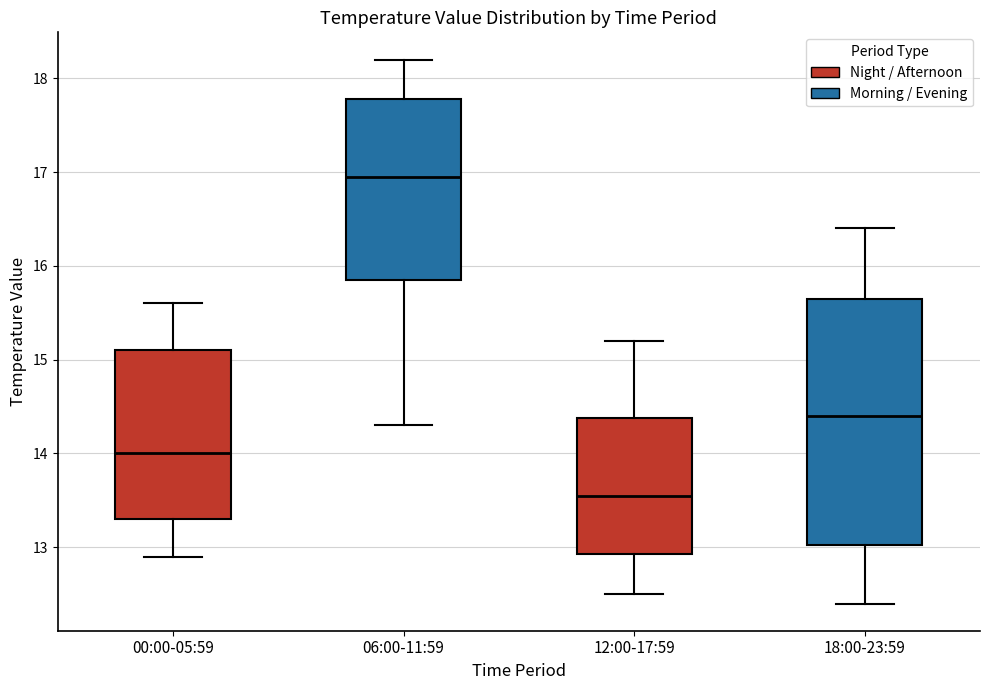

Where does the upper whisker of the box for 00:00-05:59 end on the y-axis? The values are not printed on the chart, so give them approximately, as read against the axis.

15.6